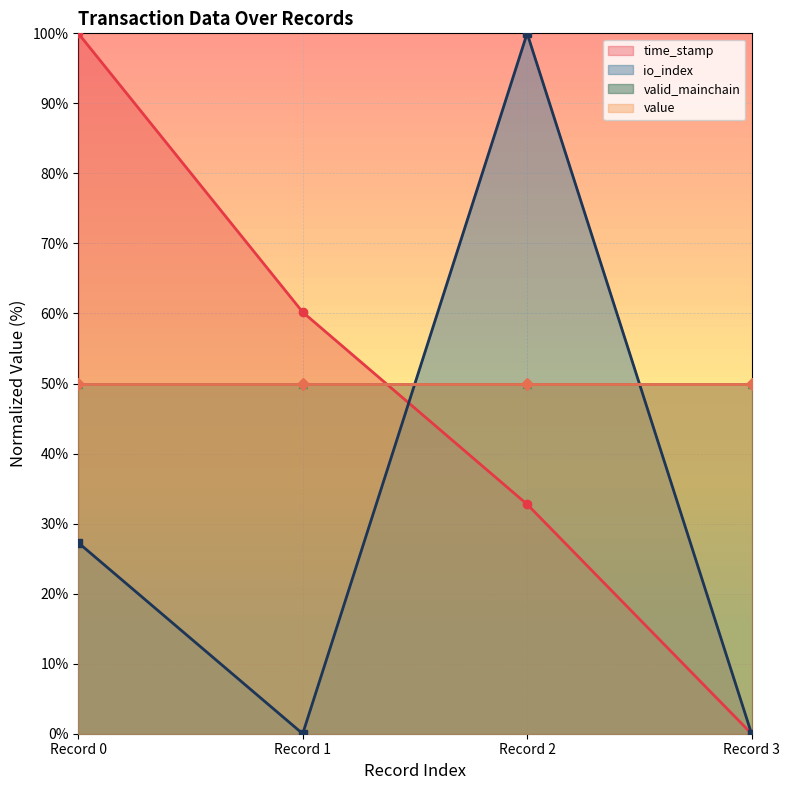

Between Record 2 and Record 0, which is larger?

Record 0